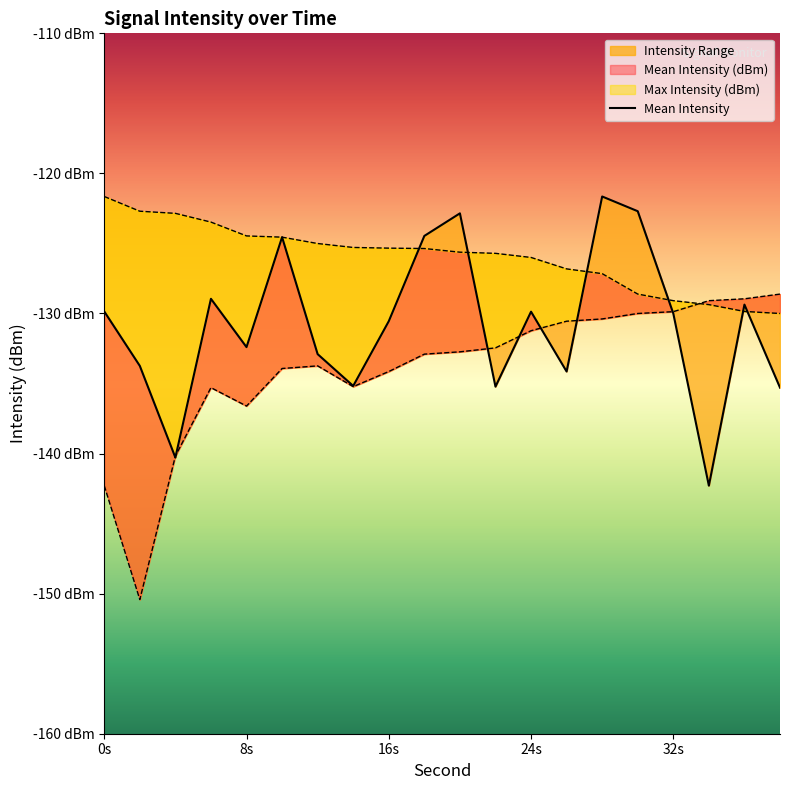

Which series has the largest range (max minus min)?

Min Intensity (dBm)